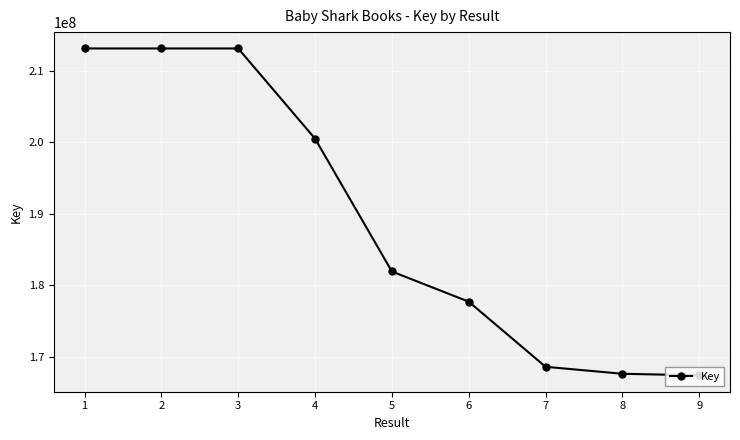

What is the smallest value displayed?

167415709